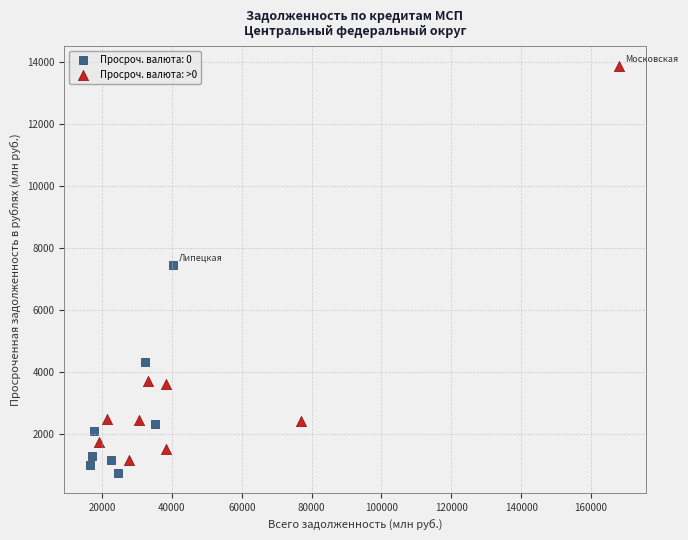

Which series reaches the maximum Y coordinate?

Просроч. валюта: >0